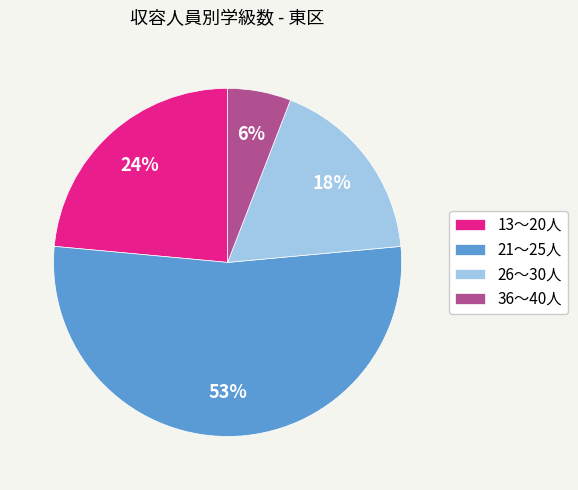

To the nearest percent, what percentage of the pie is 26～30人?

18%